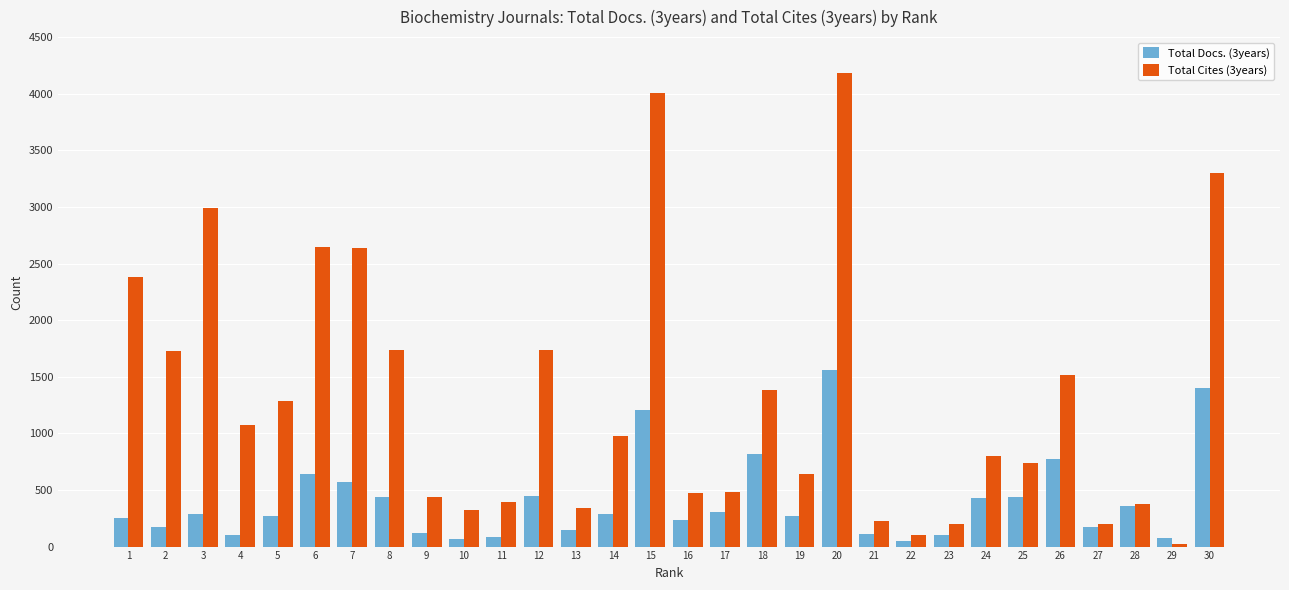

What is the value of the Total Cites (3years) bar at the 28th from the left?

375